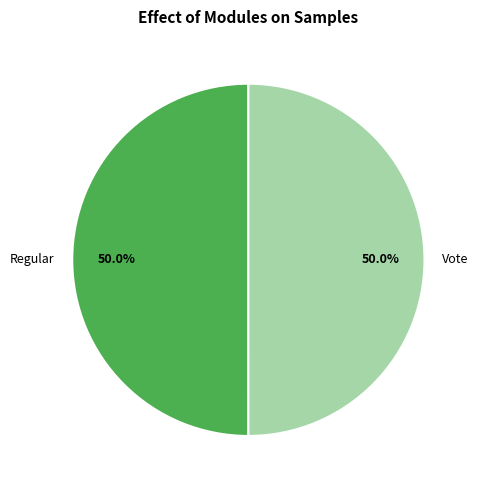

What percentage is the Vote slice, to the nearest percent?

50%